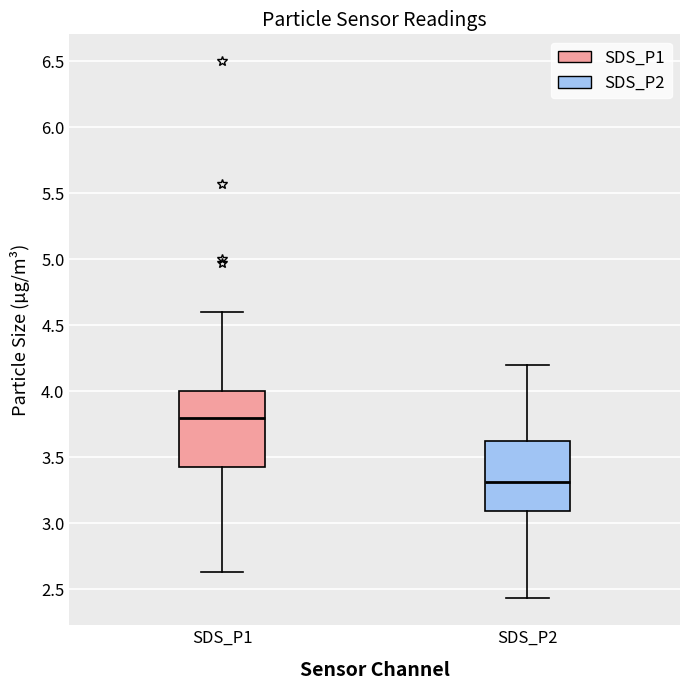

Where is the upper edge of the box for SDS_P1 on the y-axis? The values are not printed on the chart, so give them approximately, as read against the axis.

4.00